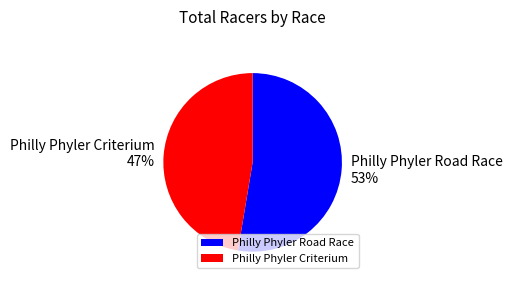

Rank the categories by value from highest to lowest.

Philly Phyler Road Race, Philly Phyler Criterium